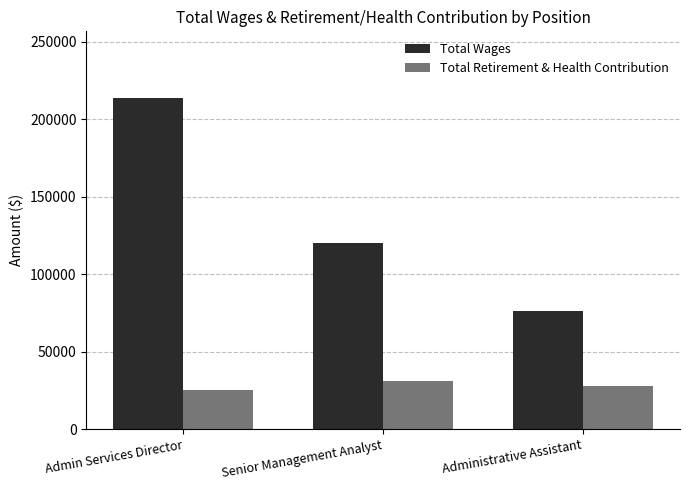

At which label does Total Wages first exceed 119986?

Admin Services Director